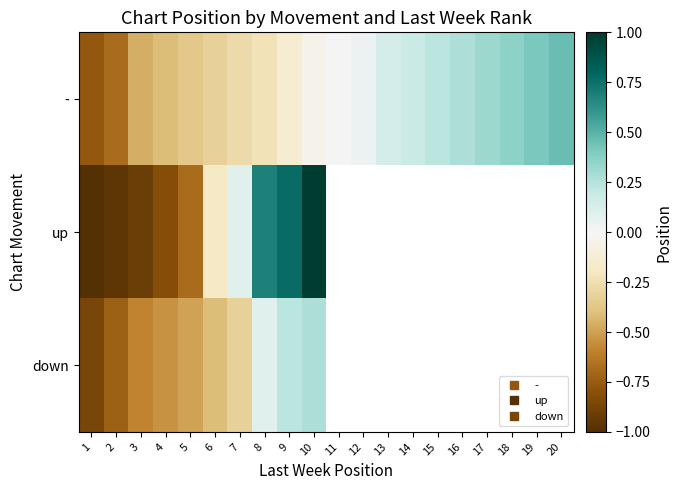

What is the lowest value of the down series?

-0.9